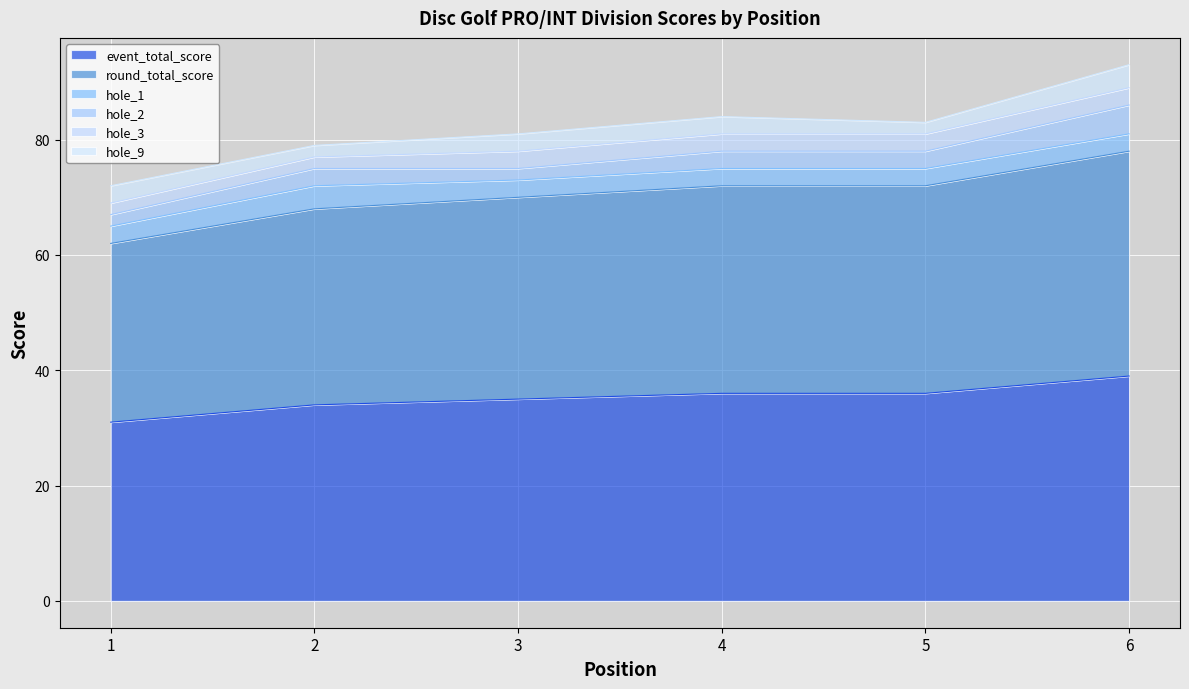

Which series has the largest range (max minus min)?

event_total_score